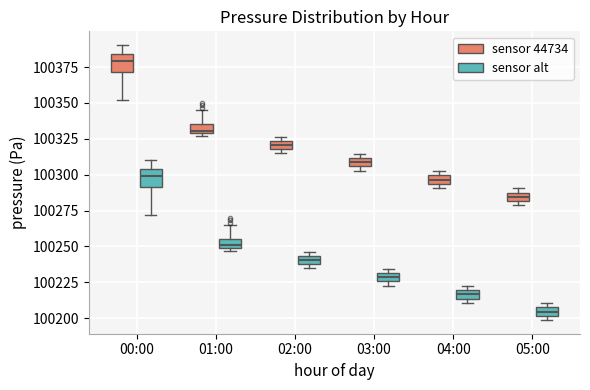

Which box's median line is the highest?

00:00 (sensor 44734)